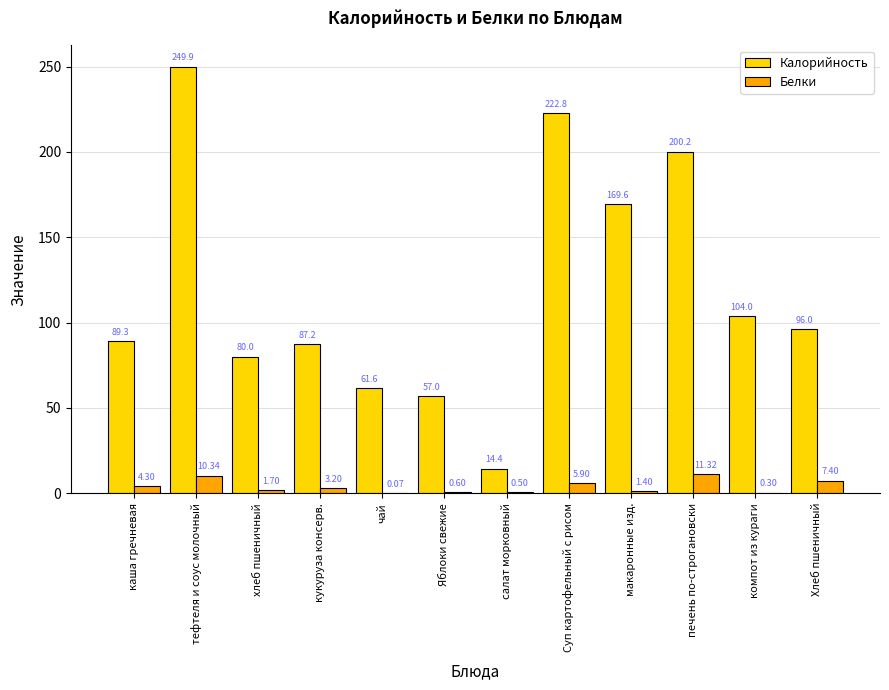

What are all the series names shown in the legend?

Калорийность, Белки